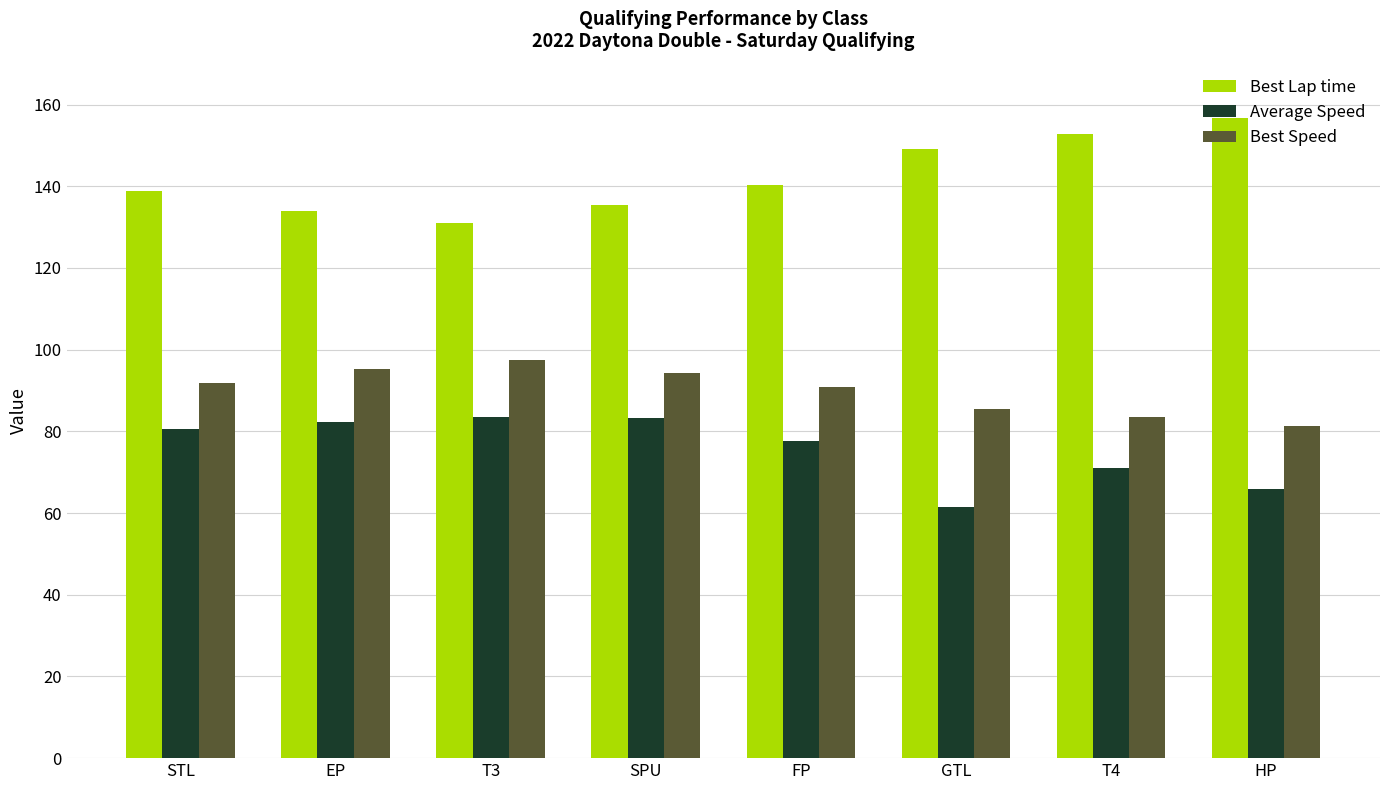

How many groups of bars are there?

8